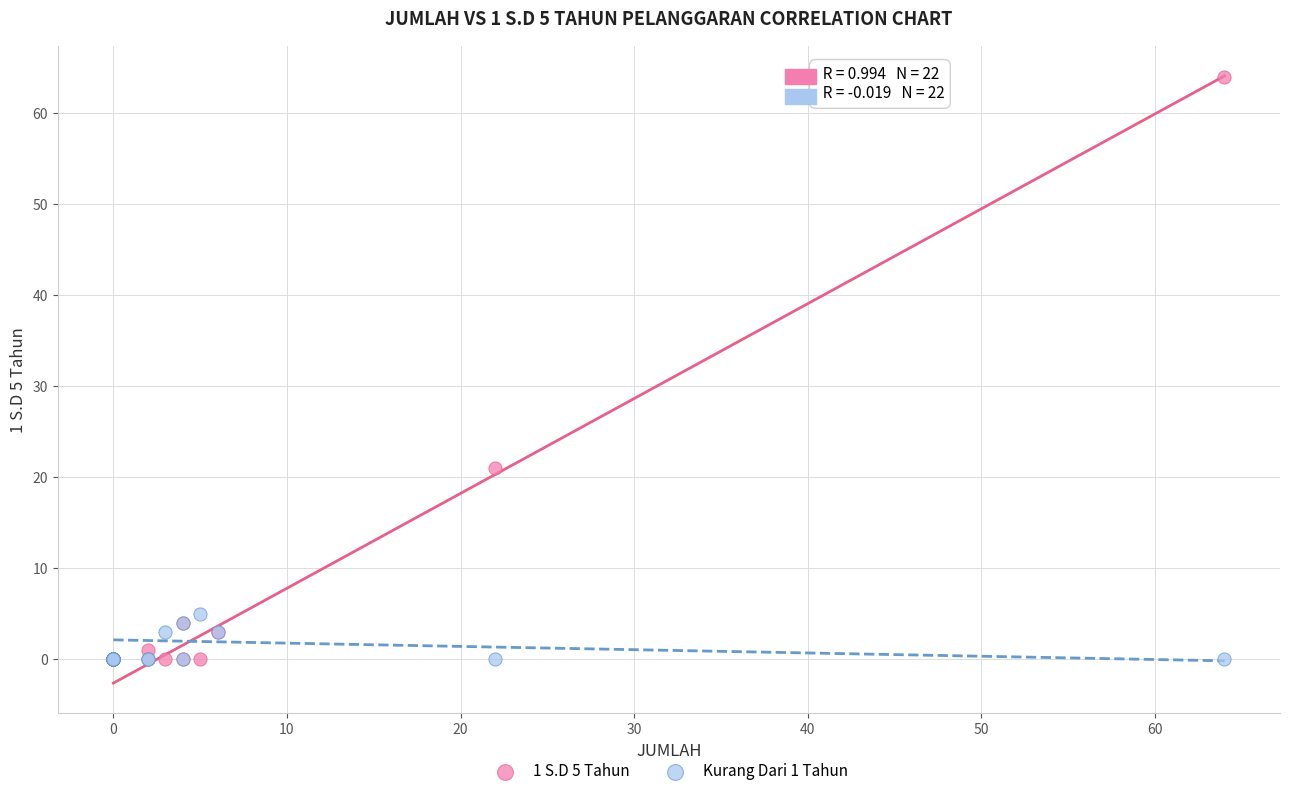

Across all series, what Y value is closest to 32?

21